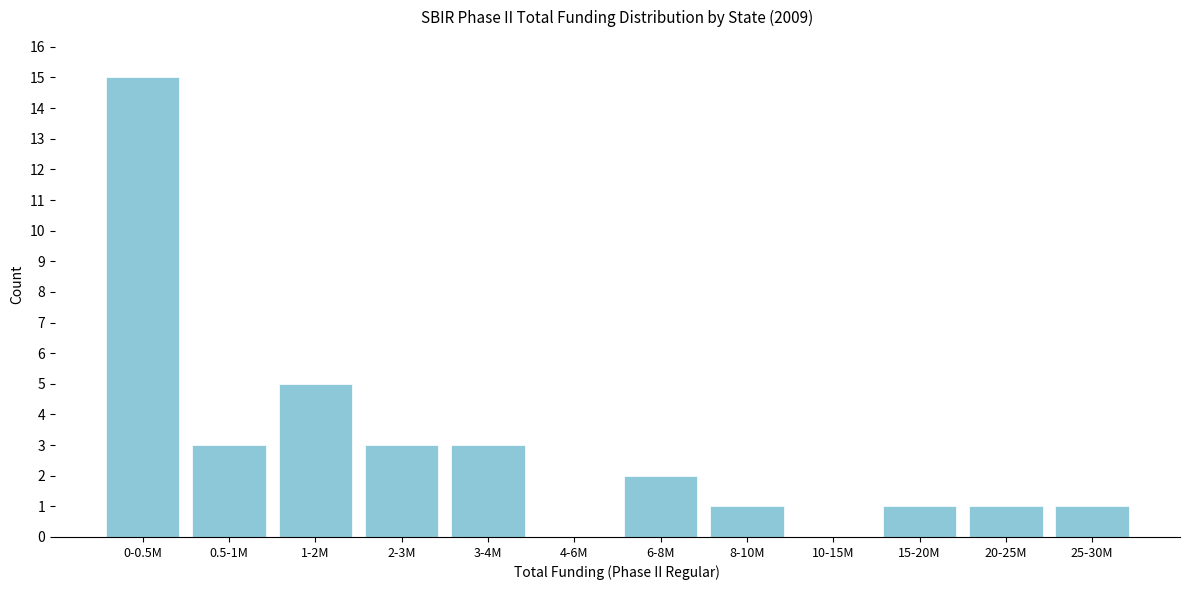

Reading left to right, extract all data points from this chart.

0-0.5M=15	0.5-1M=3	1-2M=5	2-3M=3	3-4M=3	4-6M=0	6-8M=2	8-10M=1	10-15M=0	15-20M=1	20-25M=1	25-30M=1